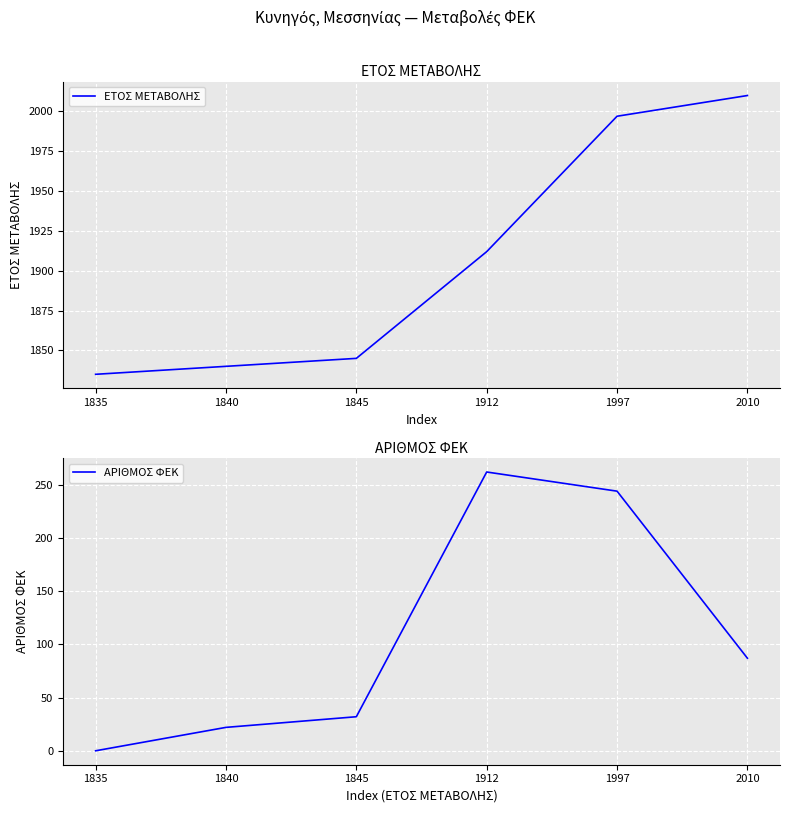

Which has a higher value, 1912 or 1997?

1997